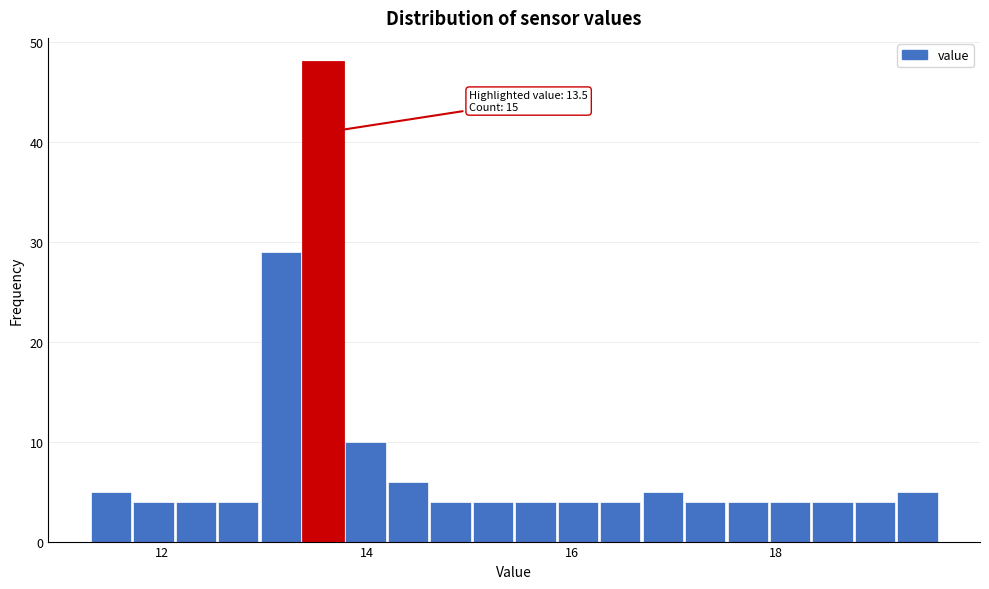

Read against the x-axis, roughly where is the centre of the tallest bar?

13.6